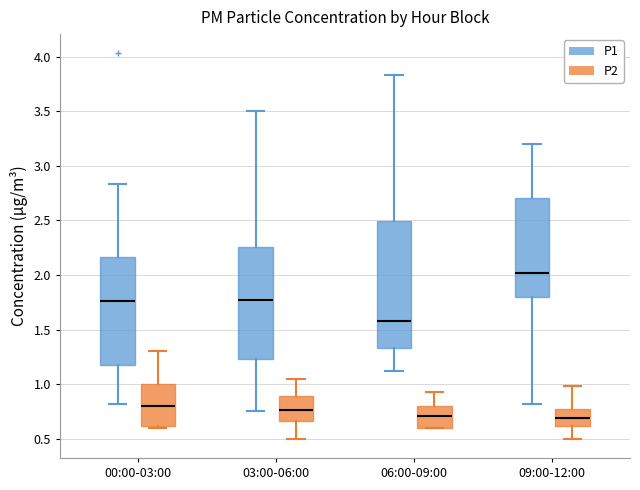

Which box is the tallest, from its lower edge to its upper edge?

06:00-09:00 (P1)